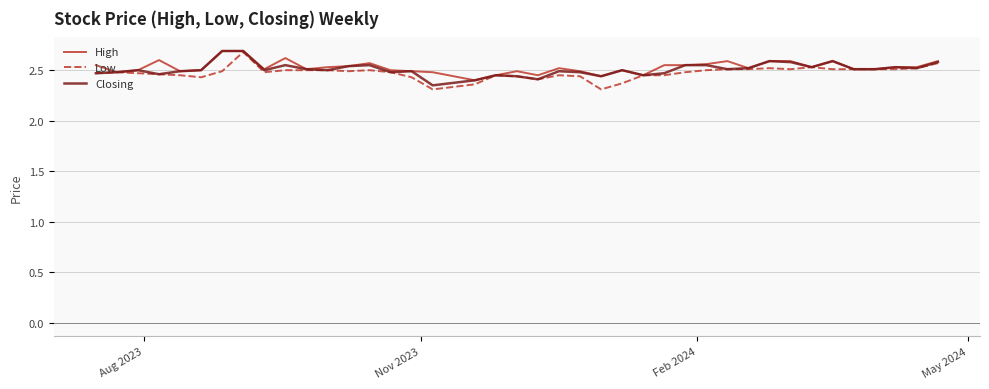

What is the maximum value shown in the chart?

2.7